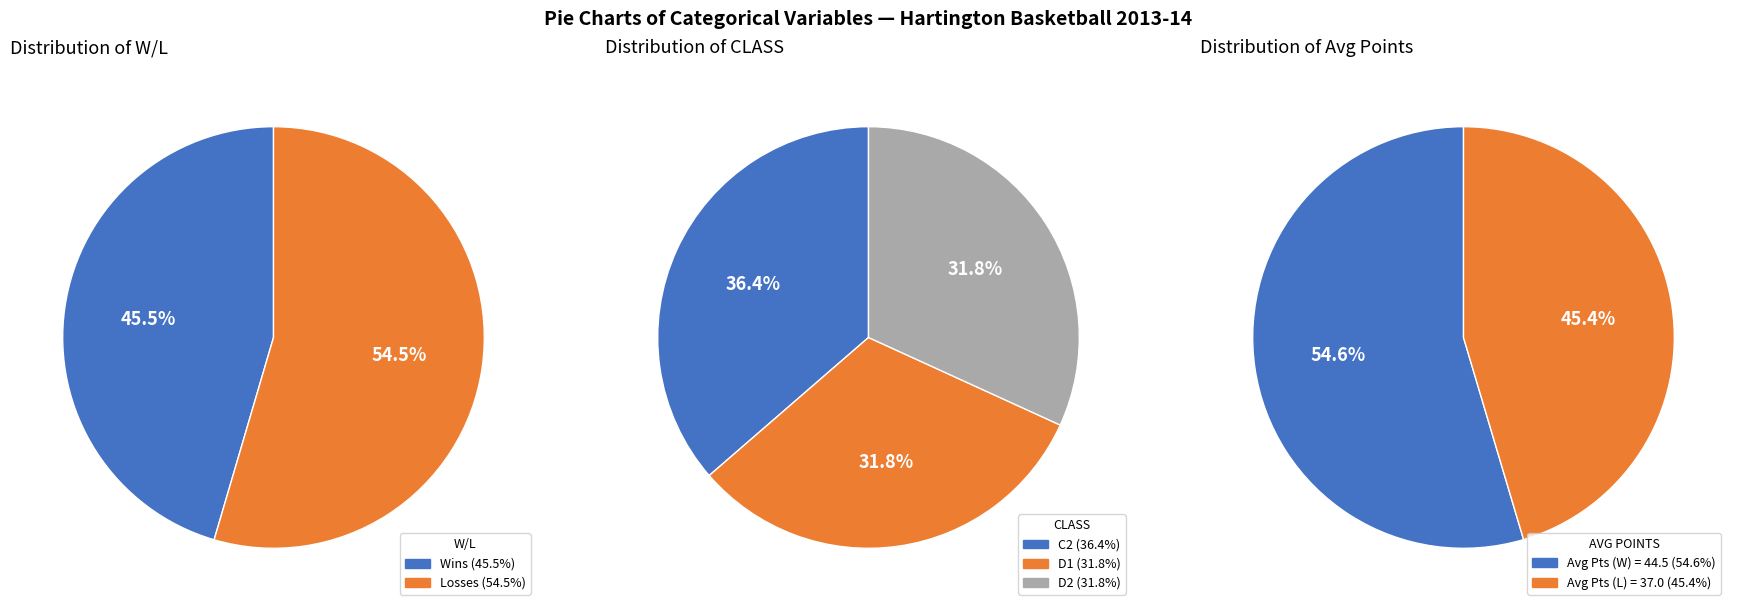

To the nearest percent, what is the combined percentage of W and L?

100%